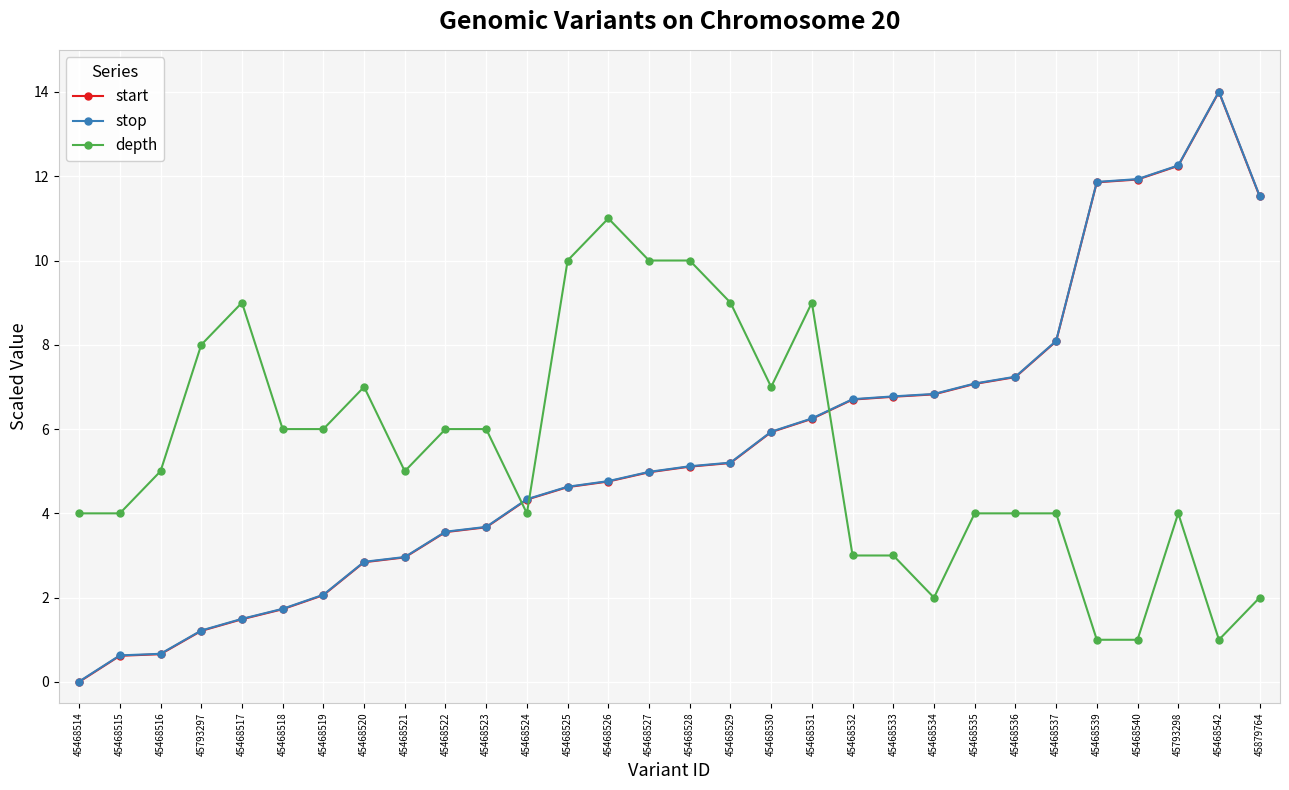

Count the number of data series in this chart.

3